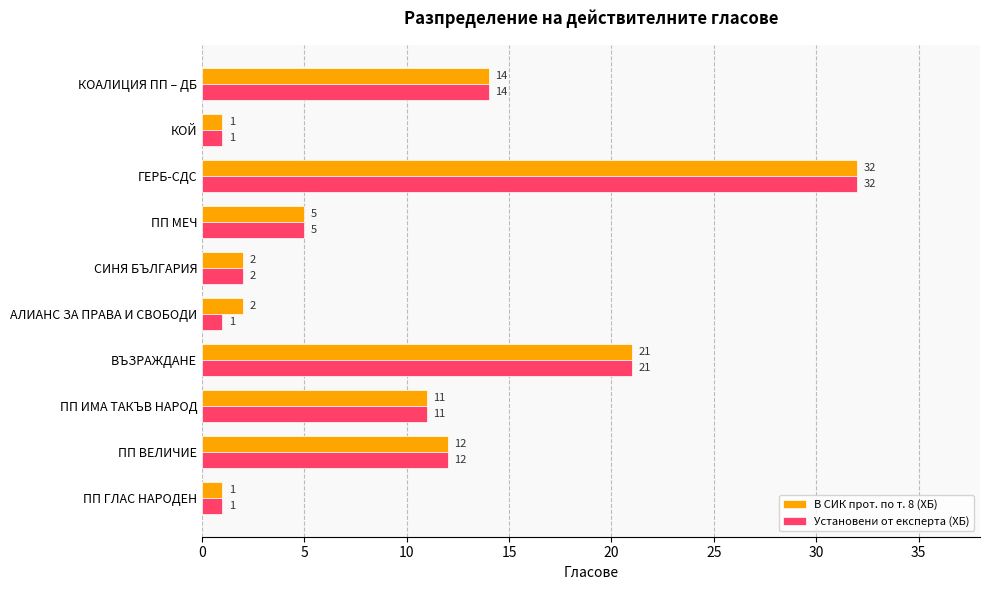

Rank the series by their average value, from lowest to highest.

Установени от експерта (ХБ), В СИК прот. по т. 8 (ХБ)